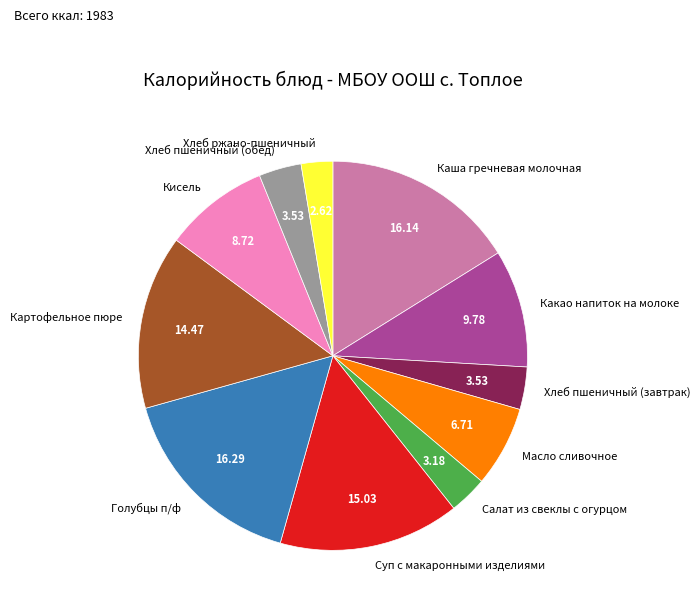

Which category has the smallest portion of the pie?

Хлеб ржано-пшеничный